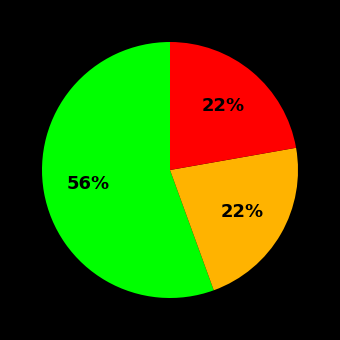

To the nearest percent, what is the average slice percentage?

33%